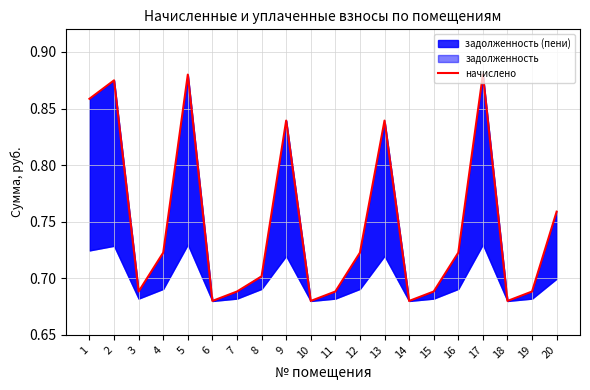

Where is the data nearest to the value 0?

6